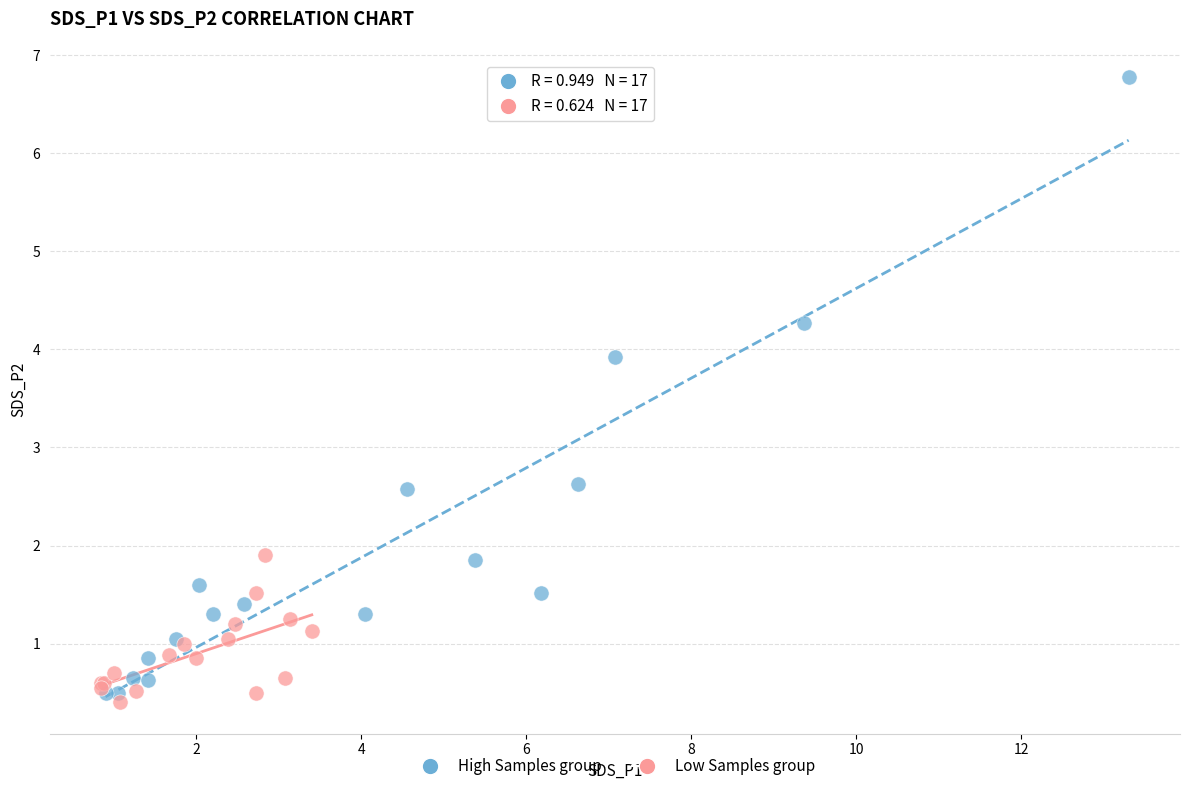

What are all the series names shown in the legend?

High Samples group, Low Samples group